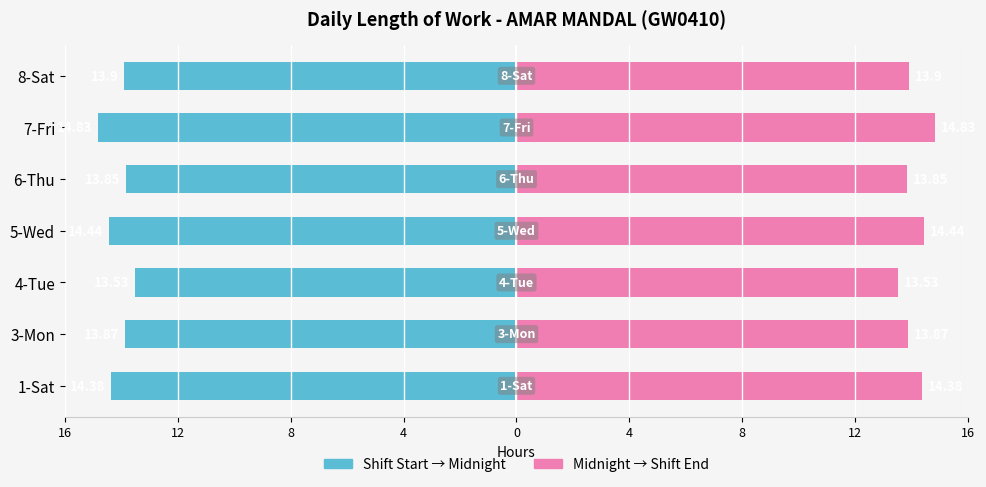

What is the maximum value shown in the chart?

14.8